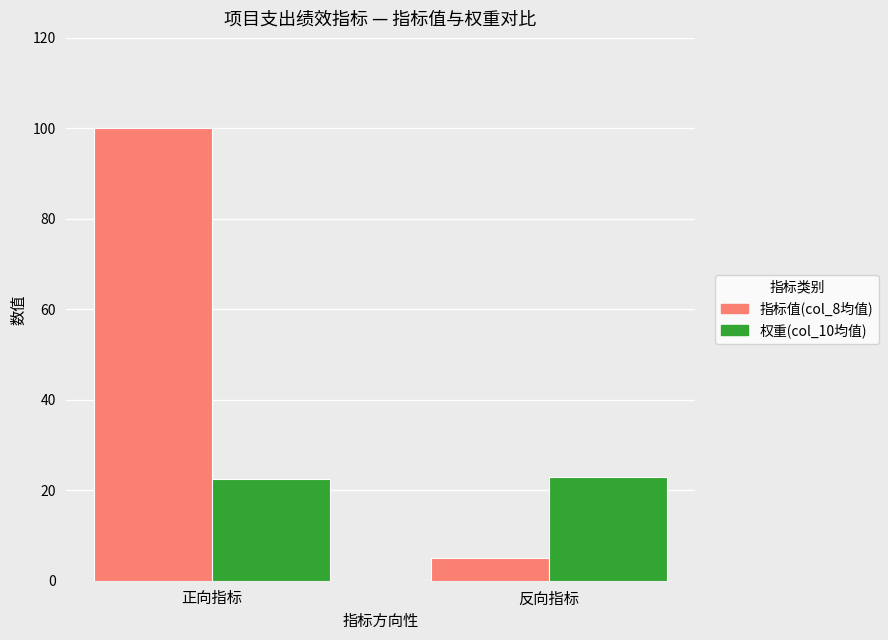

How many 权重(col_10均值) values are between 22 and 23?

2